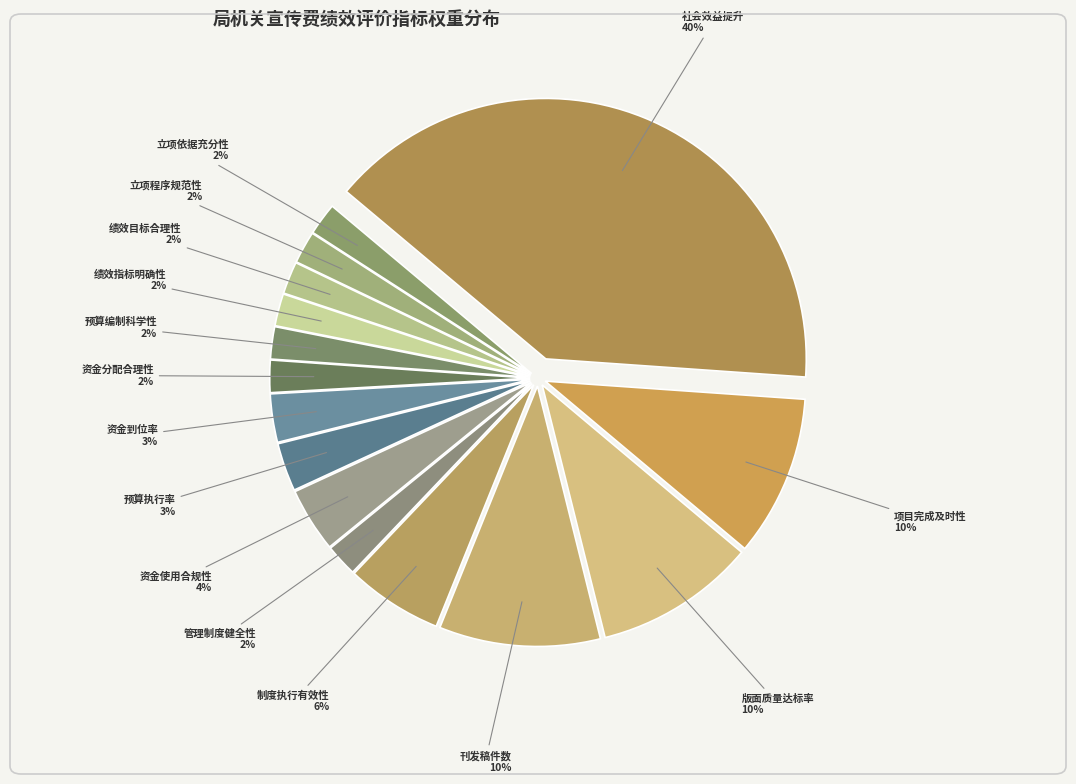

How many slices are in this pie chart?

15